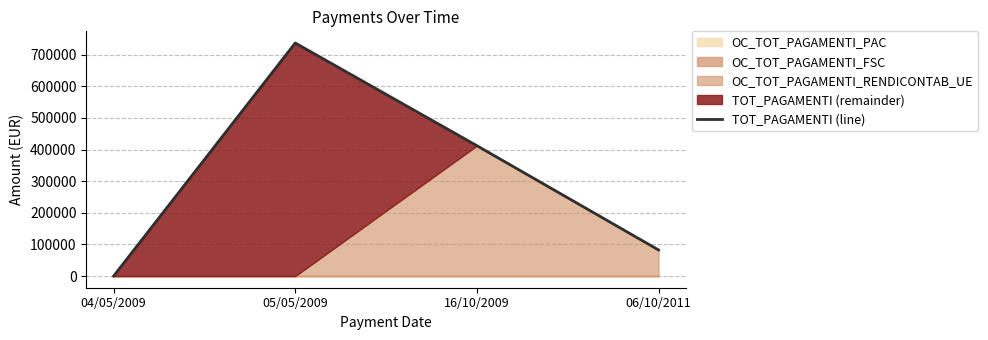

What is the difference between the values at 04/05/2009 and 16/10/2009?

412344